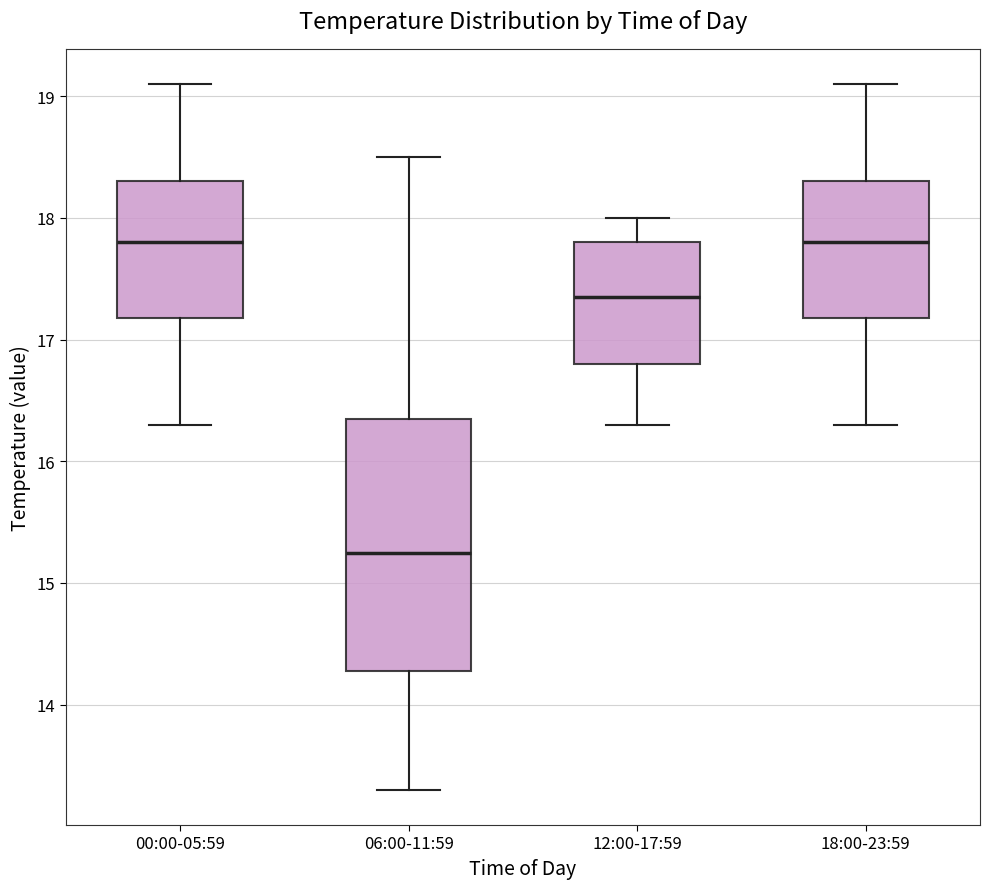

Reading left to right, read every box against the y-axis: the position of its median line, the range the box covers, and the ends of its whiskers. The values are not printed on the chart, so give them approximately, as read against the axis.

00:00-05:59: median 17.8, box 17.2 to 18.3, whiskers 16.3 to 19.1
06:00-11:59: median 15.3, box 14.3 to 16.4, whiskers 13.3 to 18.5
12:00-17:59: median 17.4, box 16.8 to 17.8, whiskers 16.3 to 18.0
18:00-23:59: median 17.8, box 17.2 to 18.3, whiskers 16.3 to 19.1